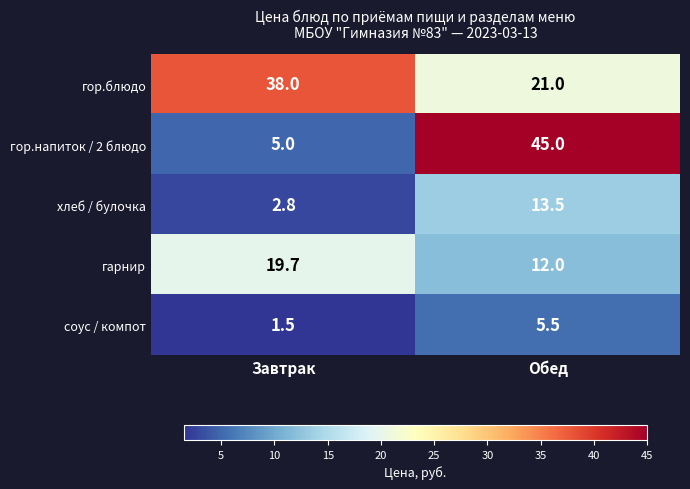

List the series in order of their overall mean, lowest first.

соус / компот, хлеб / булочка, гарнир, гор.напиток / 2 блюдо, гор.блюдо